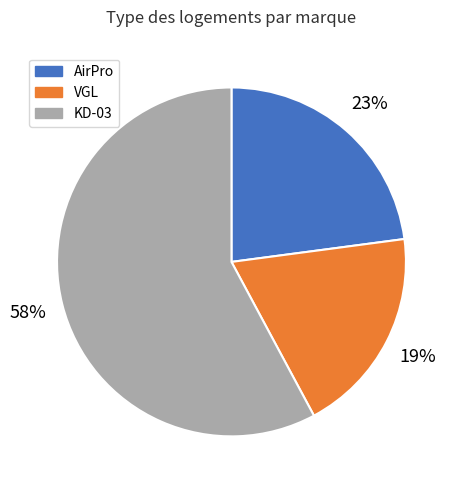

Which has a higher value, AirPro or KD-03?

KD-03